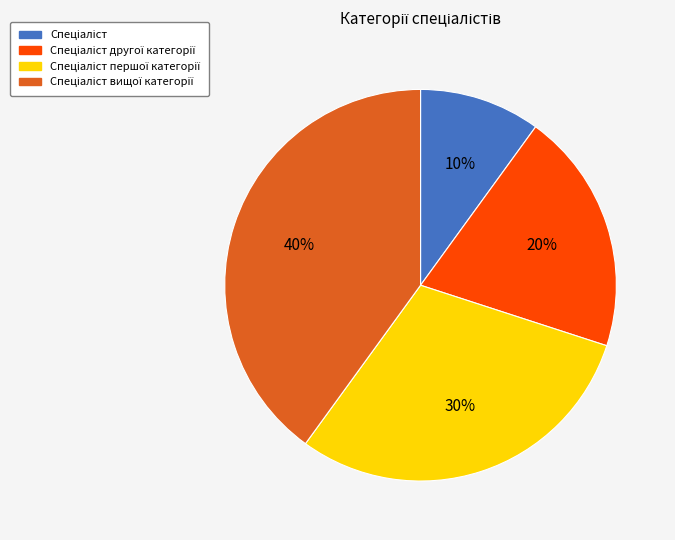

To the nearest percent, what is the difference between the largest and smallest slice percentages?

30%